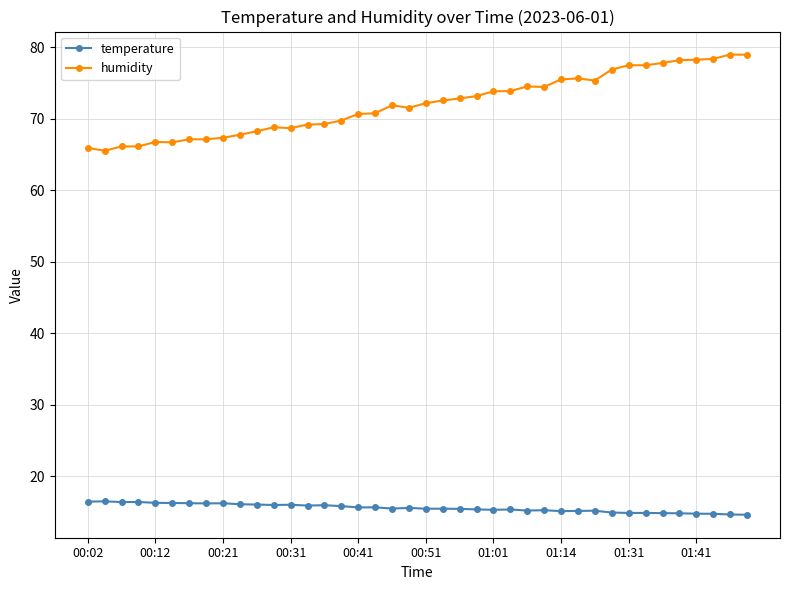

True or false: temperature has more than 1 interior local peaks.

True